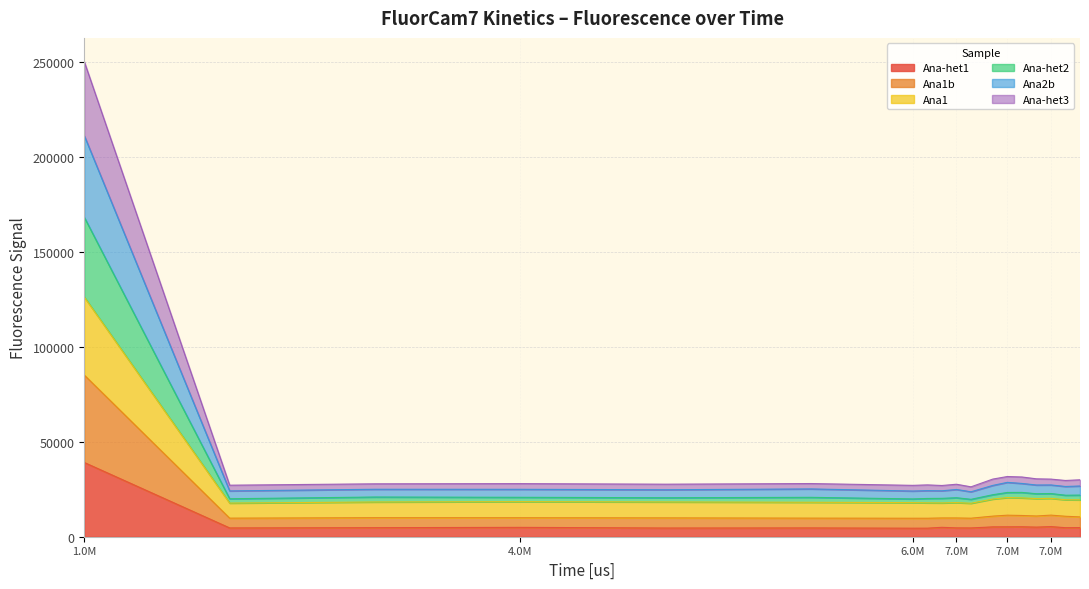

What is the value of the Ana2b point at the 12th from the left?

27018.0